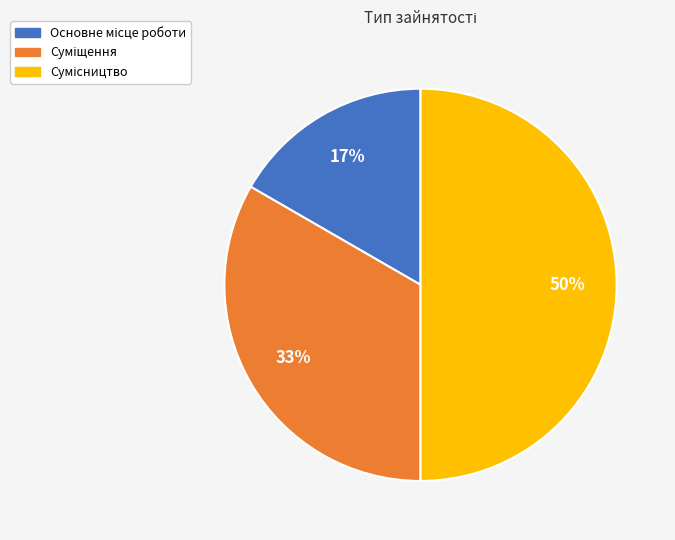

To the nearest percent, what is the difference between the largest and smallest slice percentages?

33%